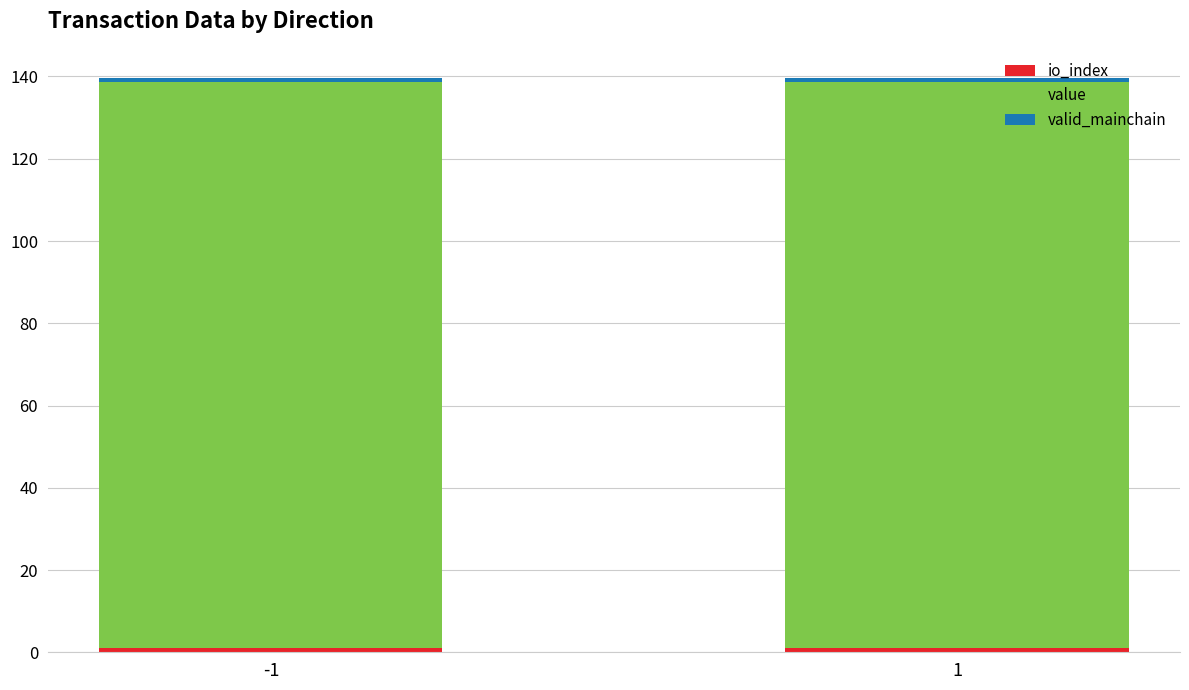

How many distinct data groups are displayed?

3